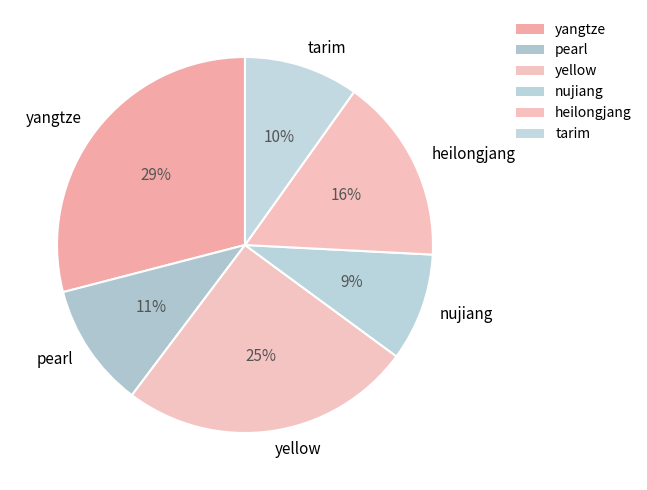

Which category has the smallest portion of the pie?

nujiang